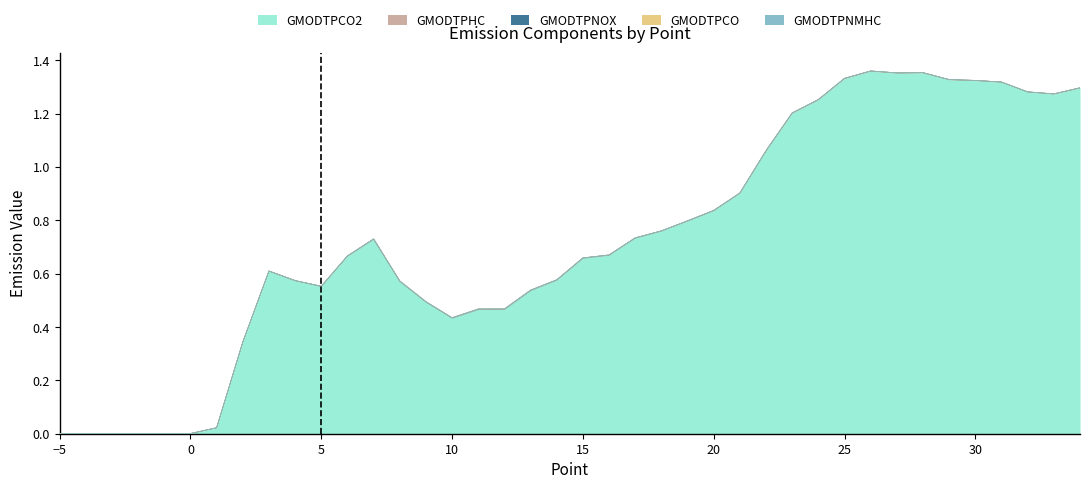

True or false: GMODTPNMHC has a value of 0.0 at 5.

False